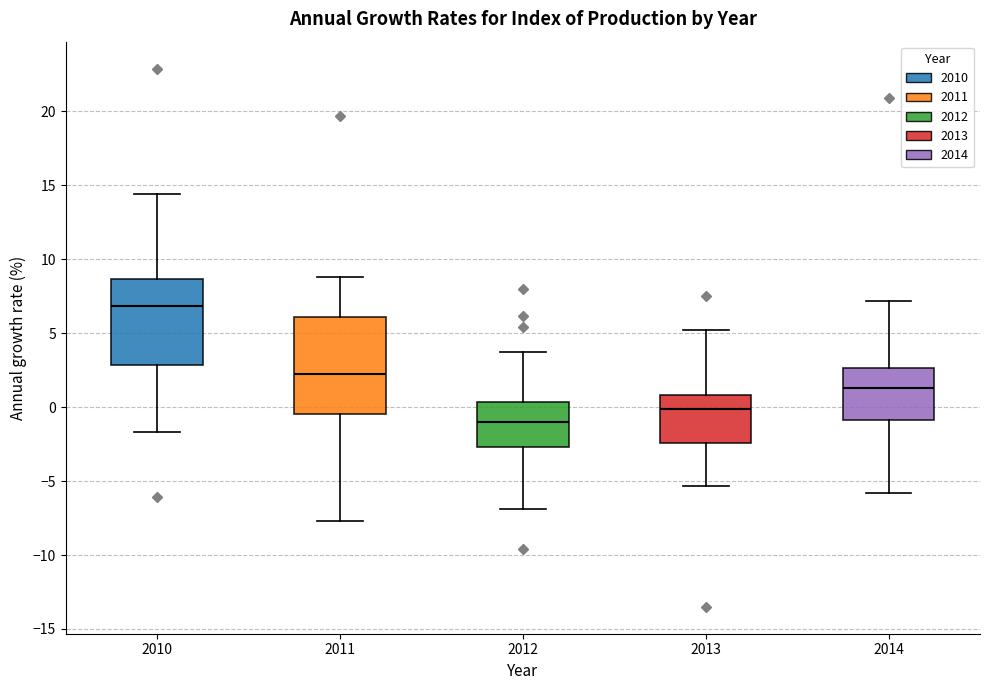

Where is the upper edge of the box at x = 2010 on the y-axis? The values are not printed on the chart, so give them approximately, as read against the axis.

8.5